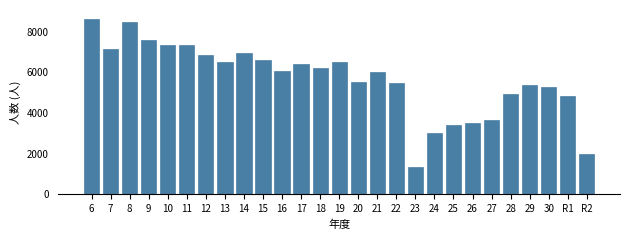

Read the value at 12.

6864